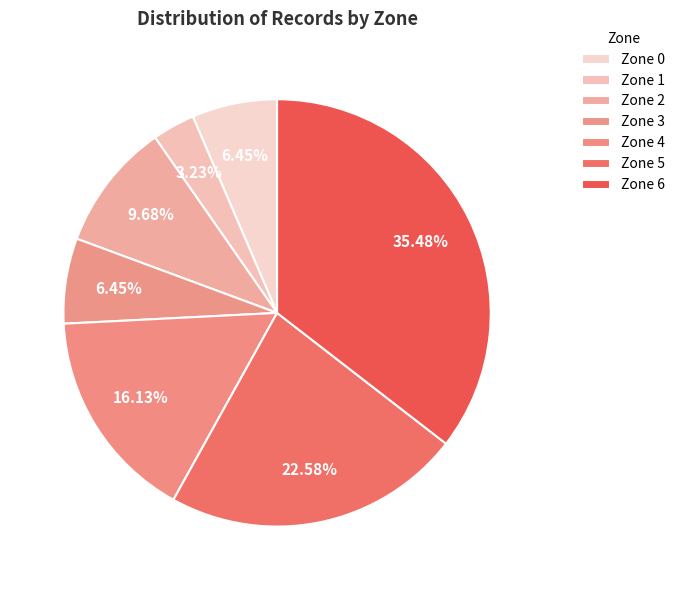

Which category has the biggest portion of the pie?

Zone 6